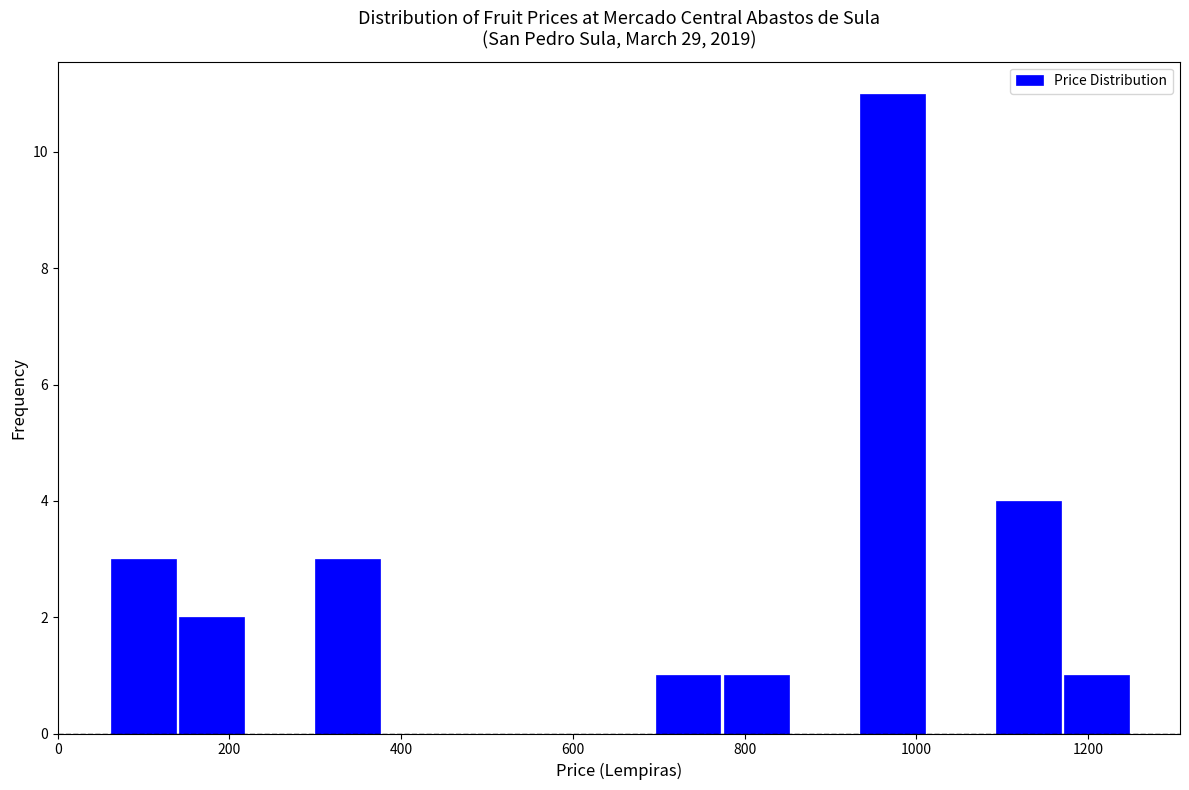

Around what value on the x-axis is the tallest bar? Give the approximate position of its centre, as read against the axis.

980